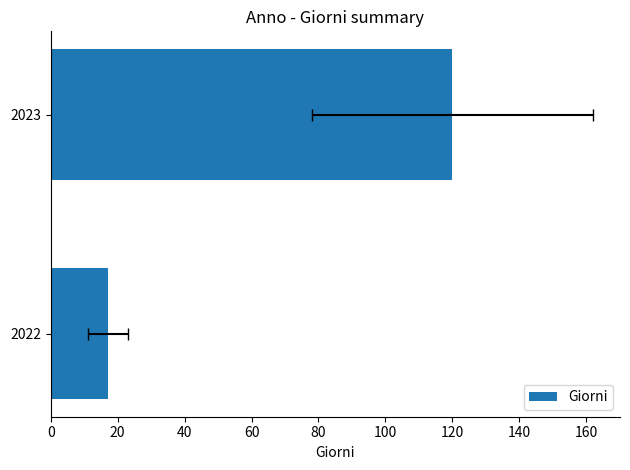

How many series are shown in this chart?

1